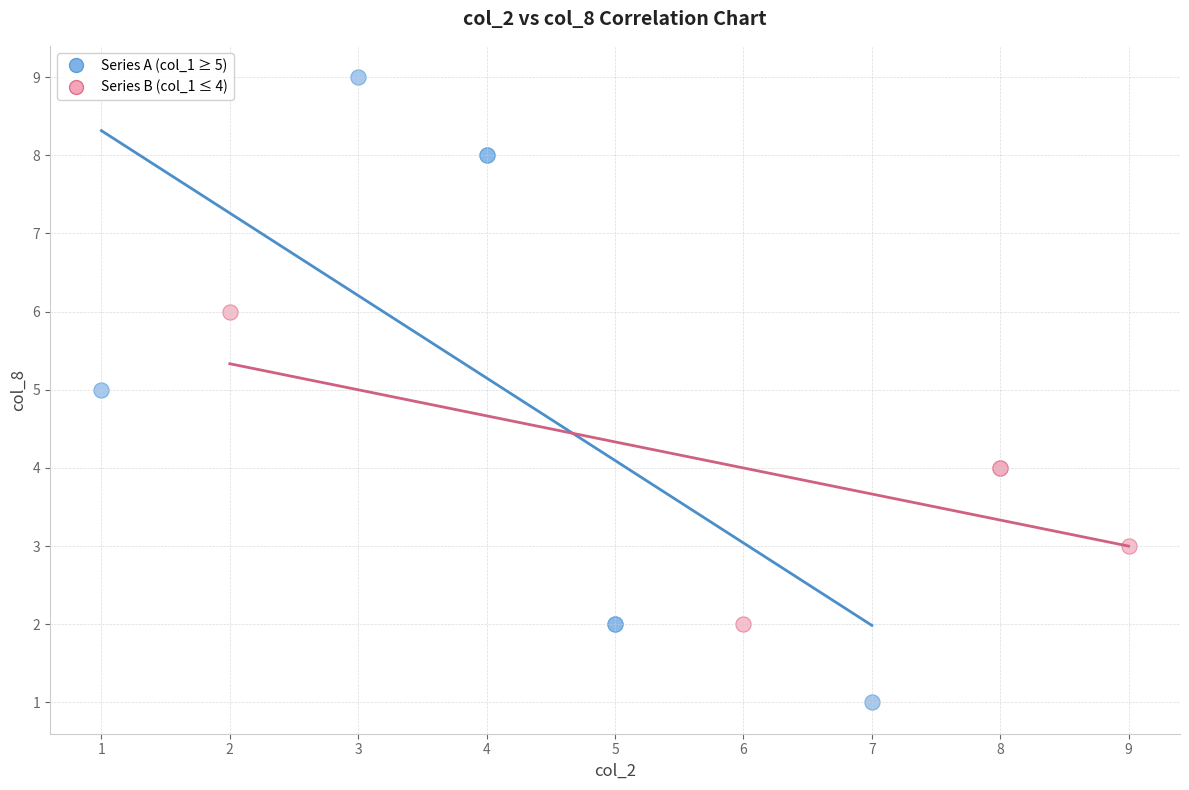

Which series contains the lowest Y value?

Series A (col_1 ≥ 5)